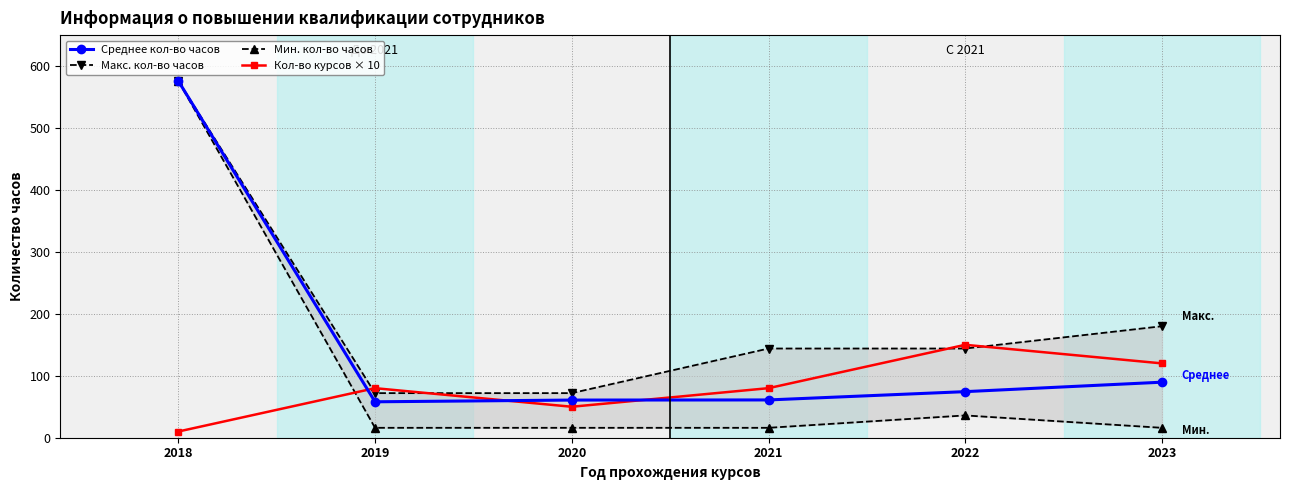

How many lines are shown in the chart?

4